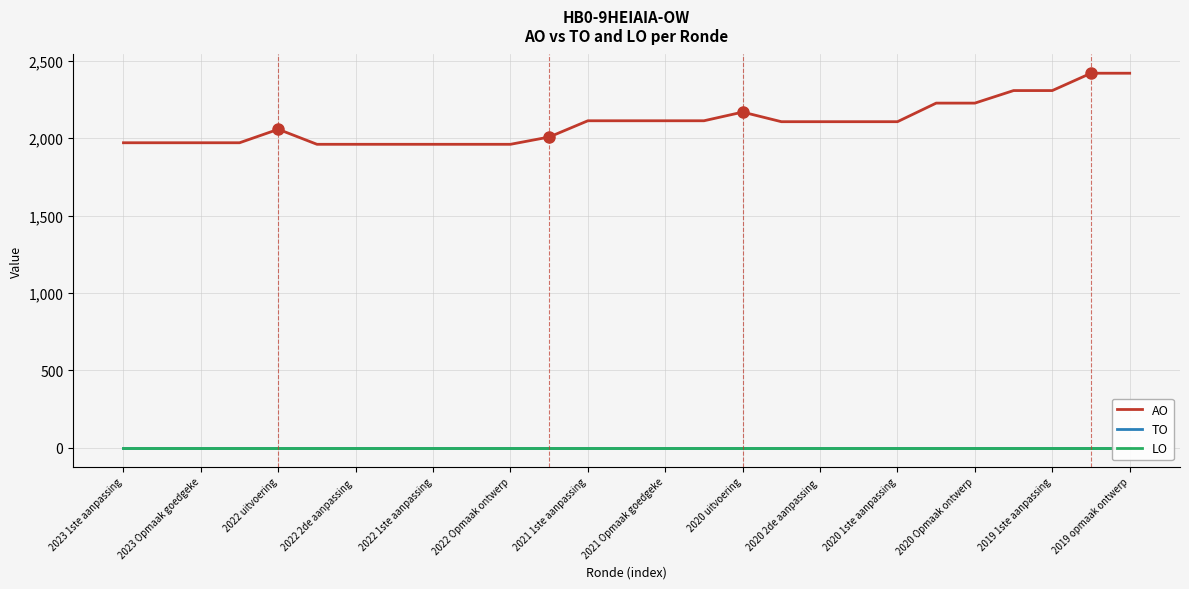

True or false: AO and TO cross at least once.

False